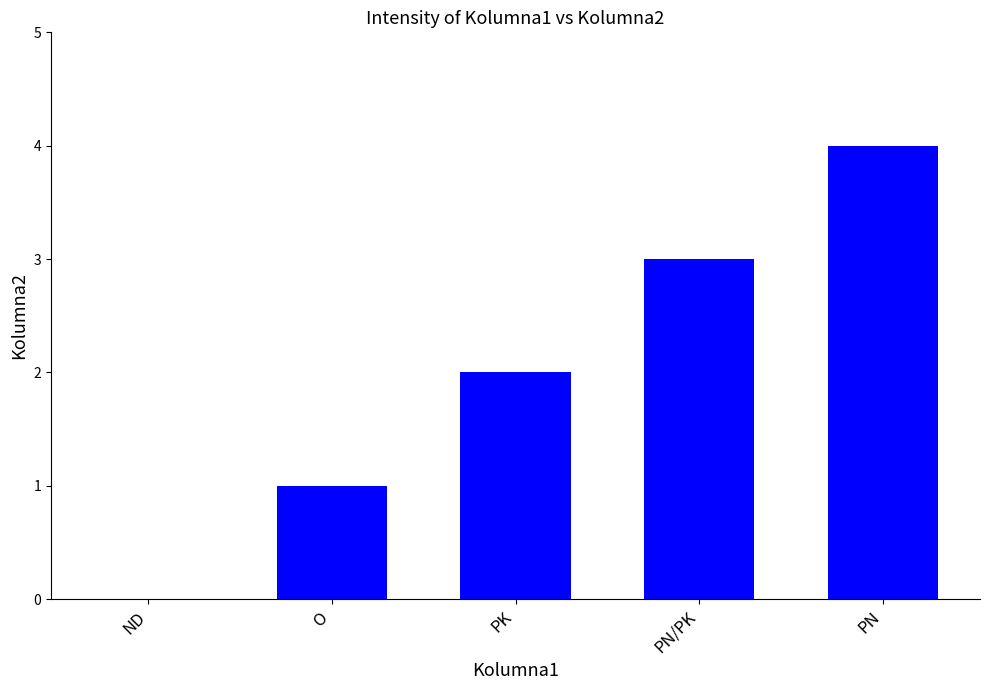

How many positive values are there?

4